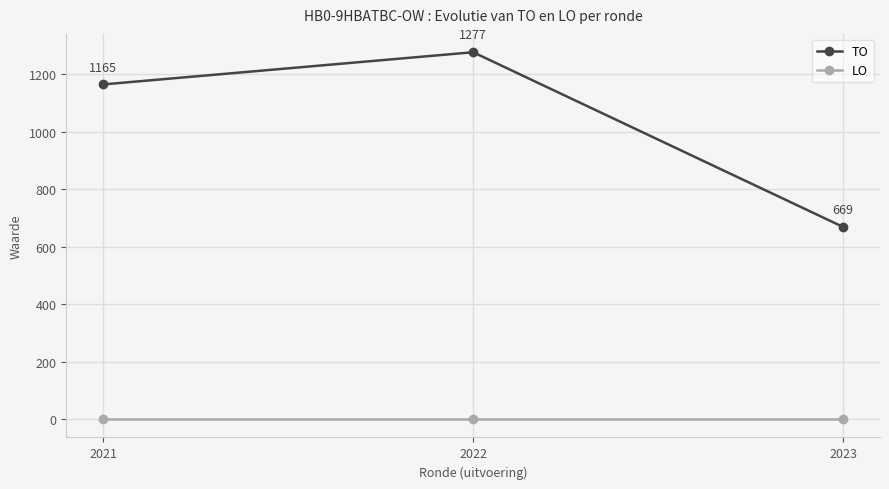

Which series has the largest total across all categories?

TO